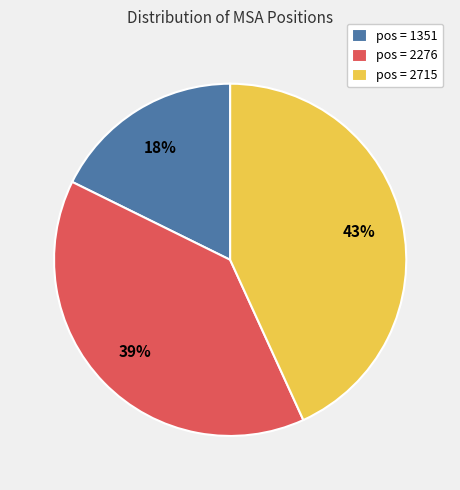

Do pos = 2276 and pos = 2715 together represent more than half of the pie?

Yes